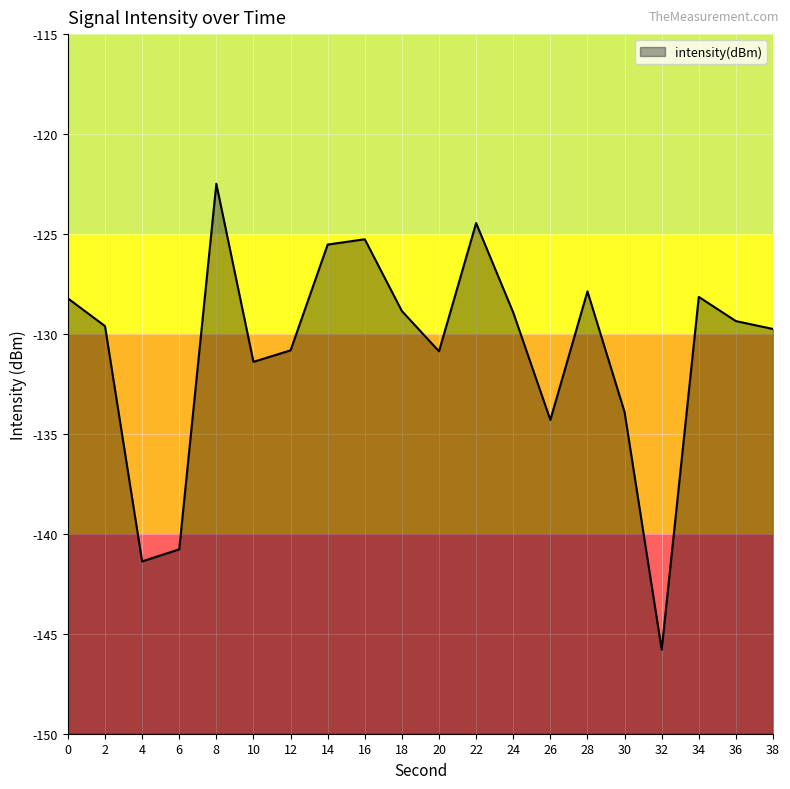

Where is the data nearest to the value -134?

30